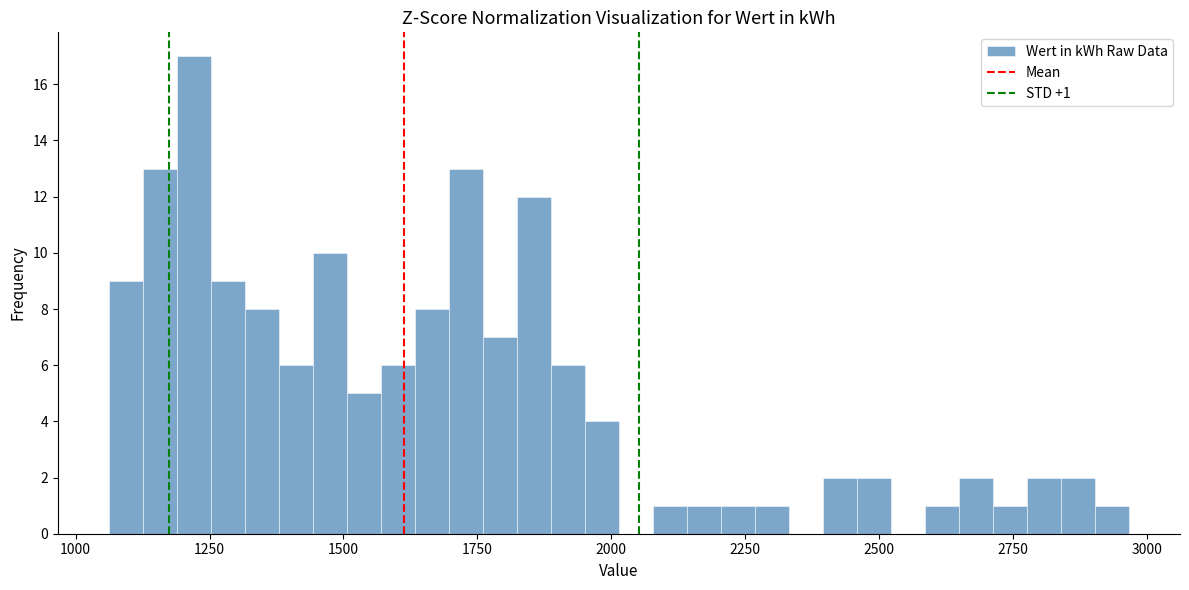

Around what value on the x-axis is the tallest bar? Give the approximate position of its centre, as read against the axis.

1200